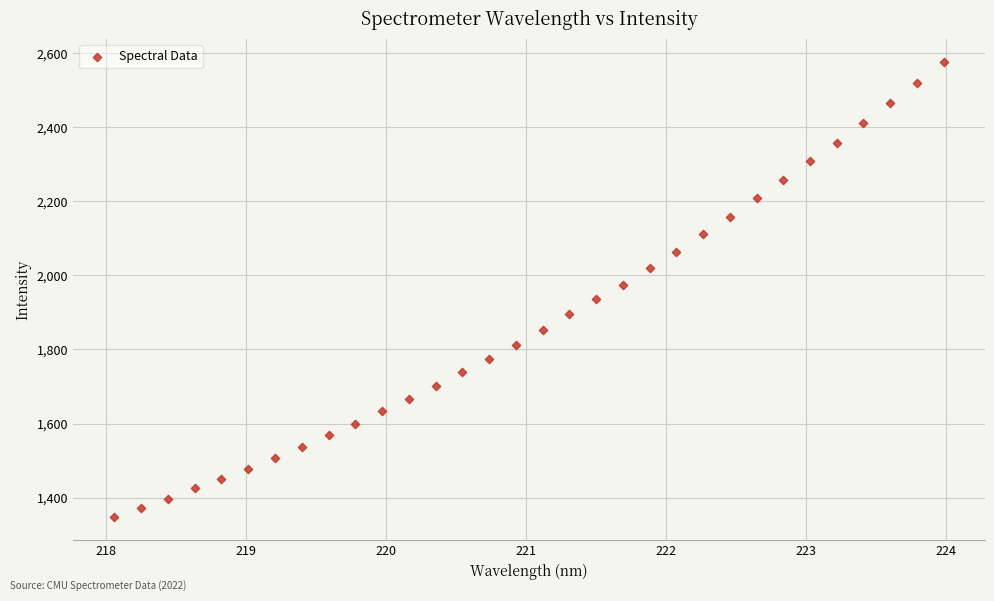

What is the range of Y values (max minus min)?

1230.1